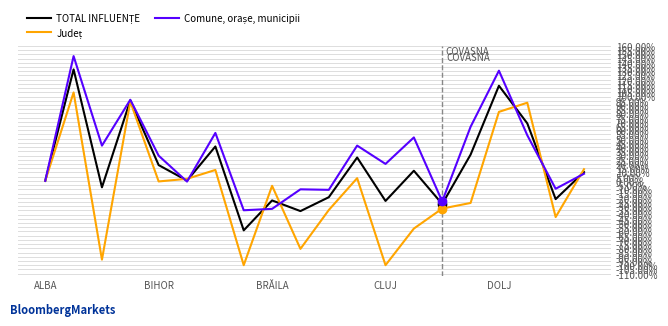

What is the maximum value shown in the chart?

147.9